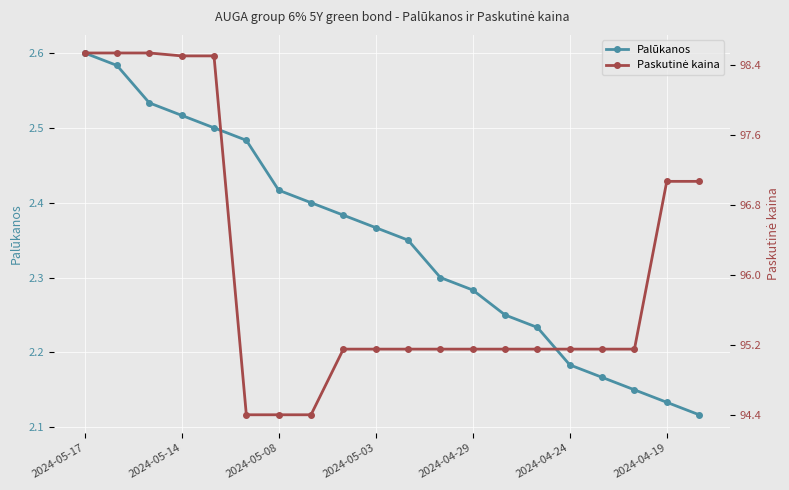

What is the maximum value shown in the chart?

98.5